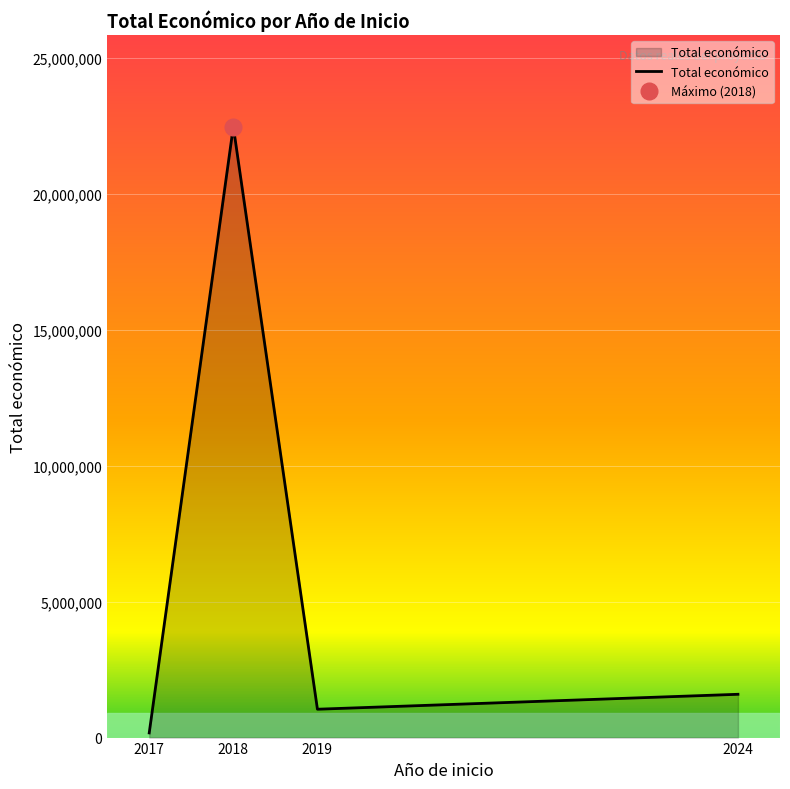

How many categories are shown in the chart?

4